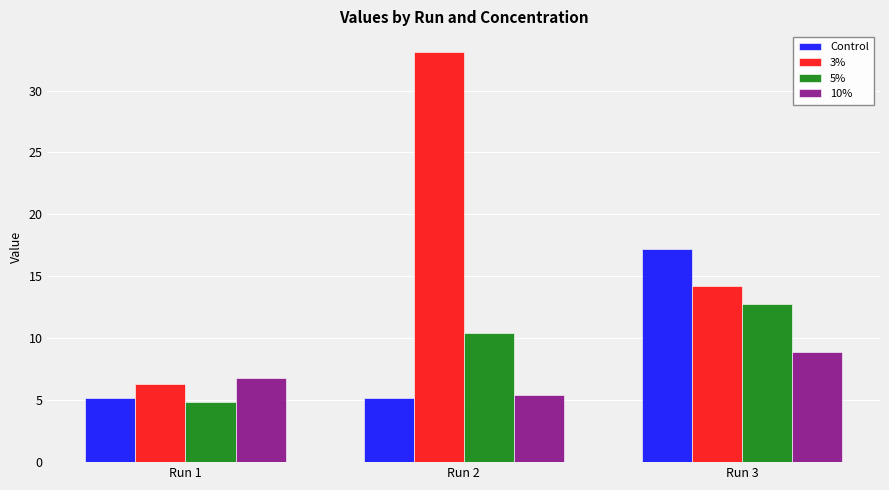

Between Run 1 and Run 3, which series saw the biggest shift?

Control